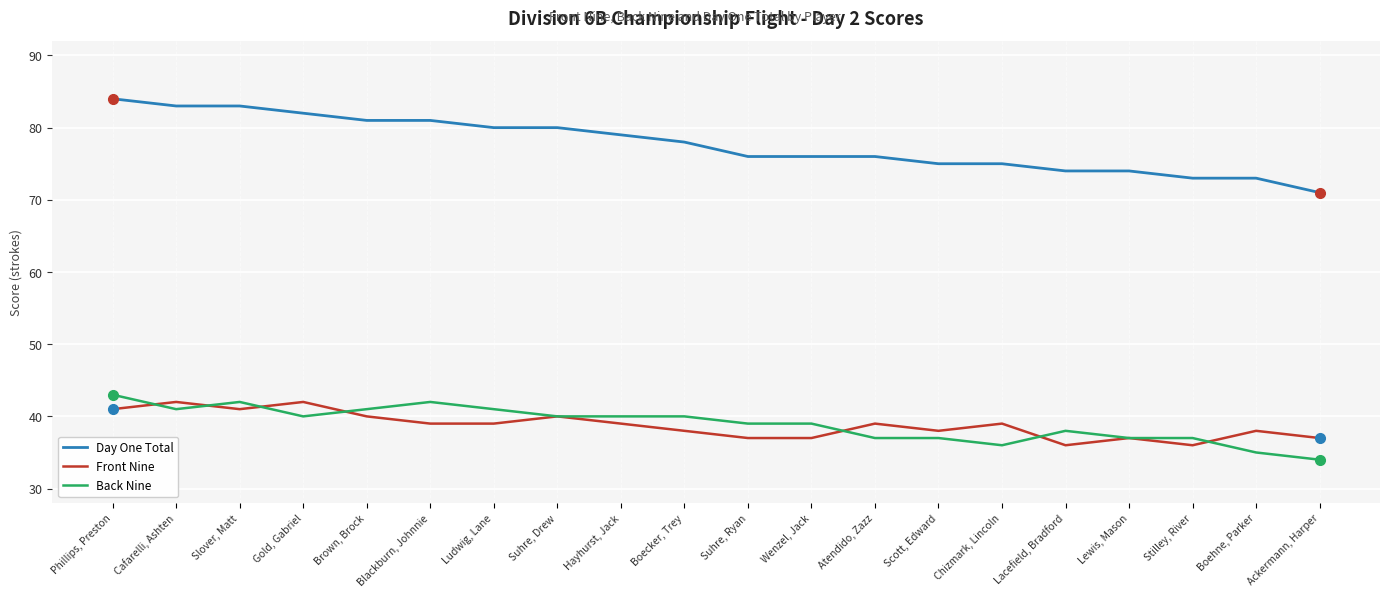

What are all the series names shown in the legend?

Day One Total, Front Nine, Back Nine